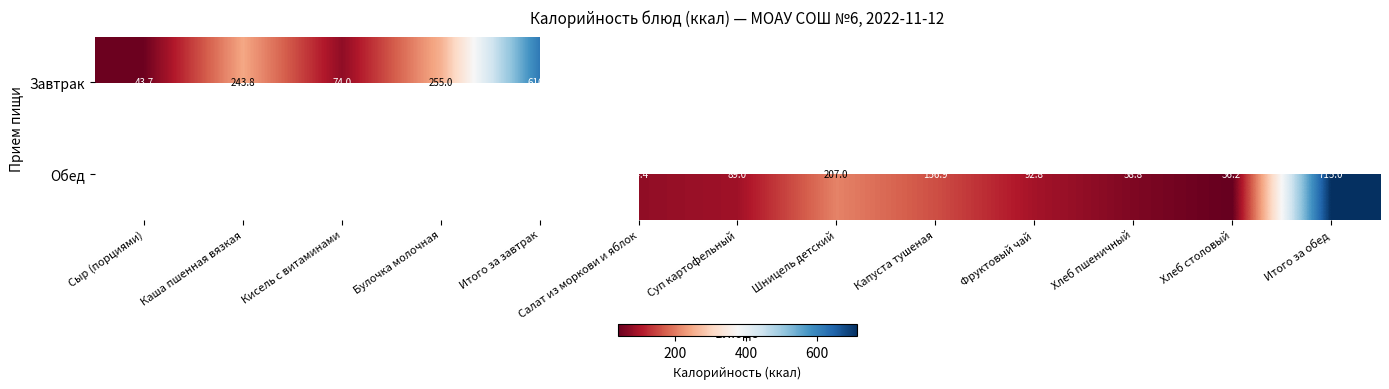

At how many categories does at least one series exceed 154?

6